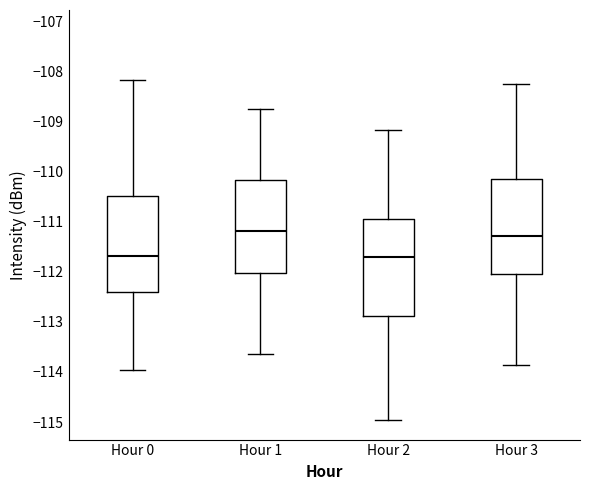

Where is the lower edge of the box for Hour 2 on the y-axis? The values are not printed on the chart, so give them approximately, as read against the axis.

-112.9